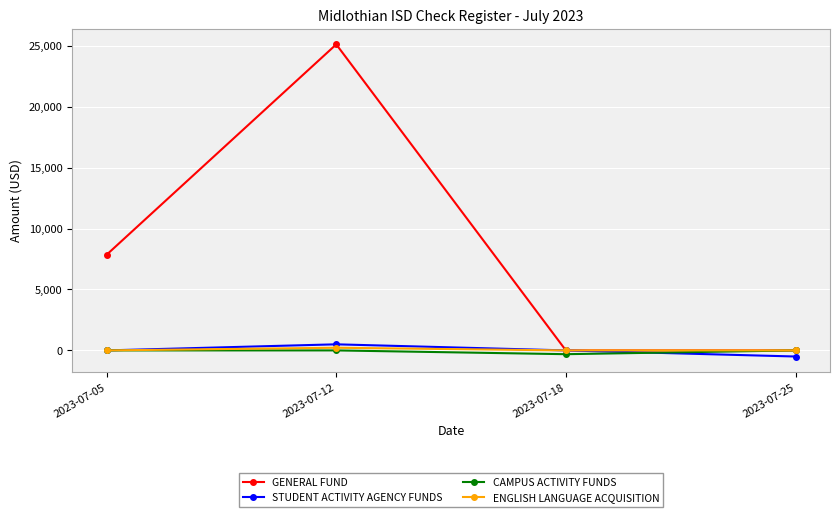

What is the average value of the CAMPUS ACTIVITY FUNDS series?

-77.5